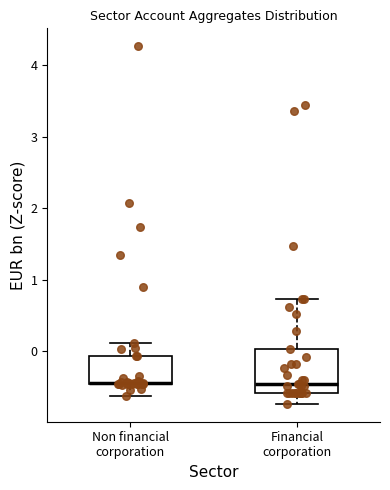

Reading left to right, read every box against the y-axis: the position of its median line, the range the box covers, and the ends of its whiskers. The values are not printed on the chart, so give them approximately, as read against the axis.

Non financial corporation: median -0.4 (drawn on the box's lower edge), box -0.5 to -0.1, whiskers -0.6 to 0.1
Financial corporation: median -0.5, box -0.6 to 0.0, whiskers -0.7 to 0.7